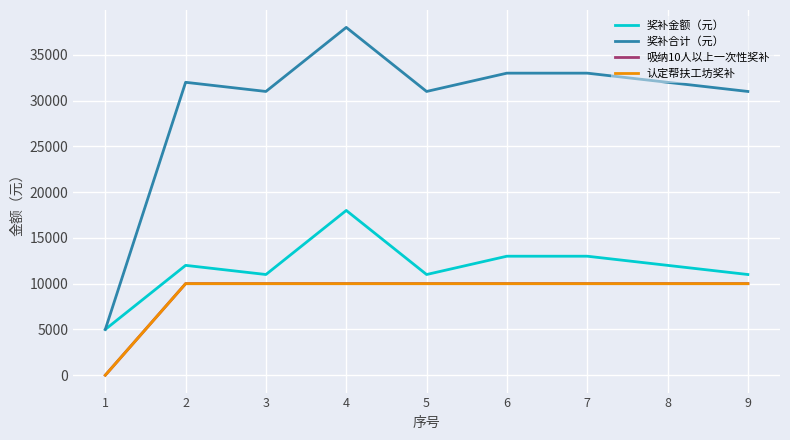

Does the chart have visible grid lines?

Yes